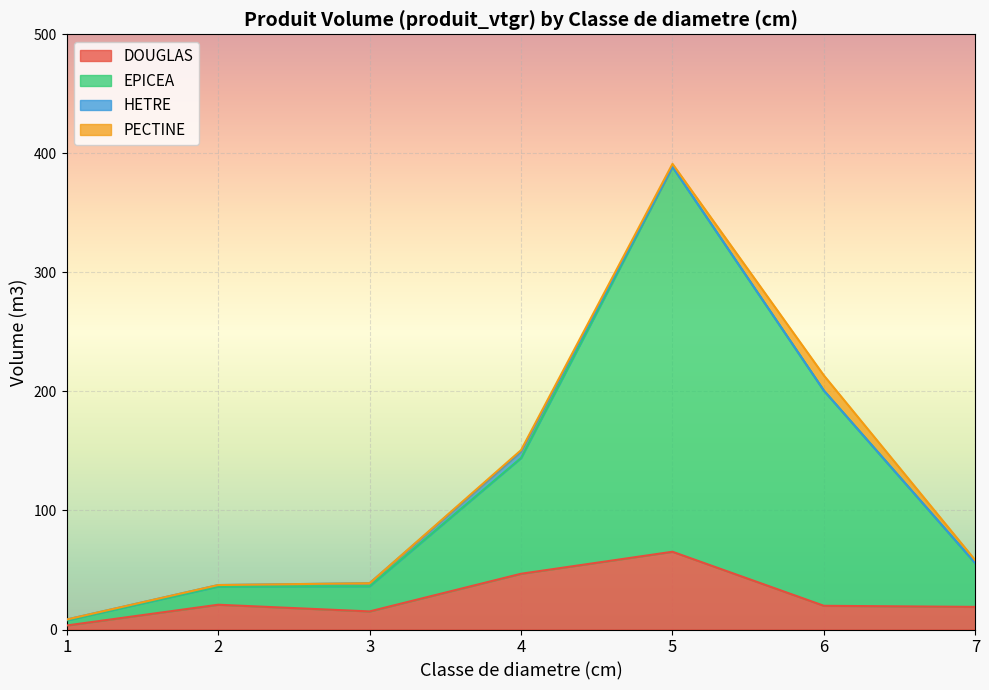

Is the value of EPICEA at 4 greater than the value of DOUGLAS at 7?

Yes